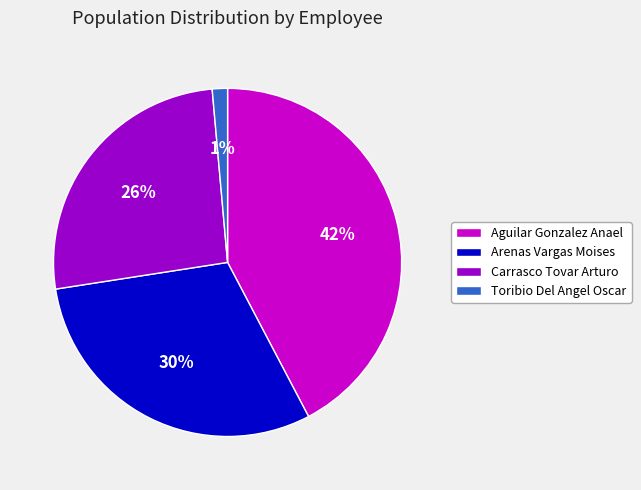

The Aguilar Gonzalez Anael slice represents 42% of the pie. True or false?

True